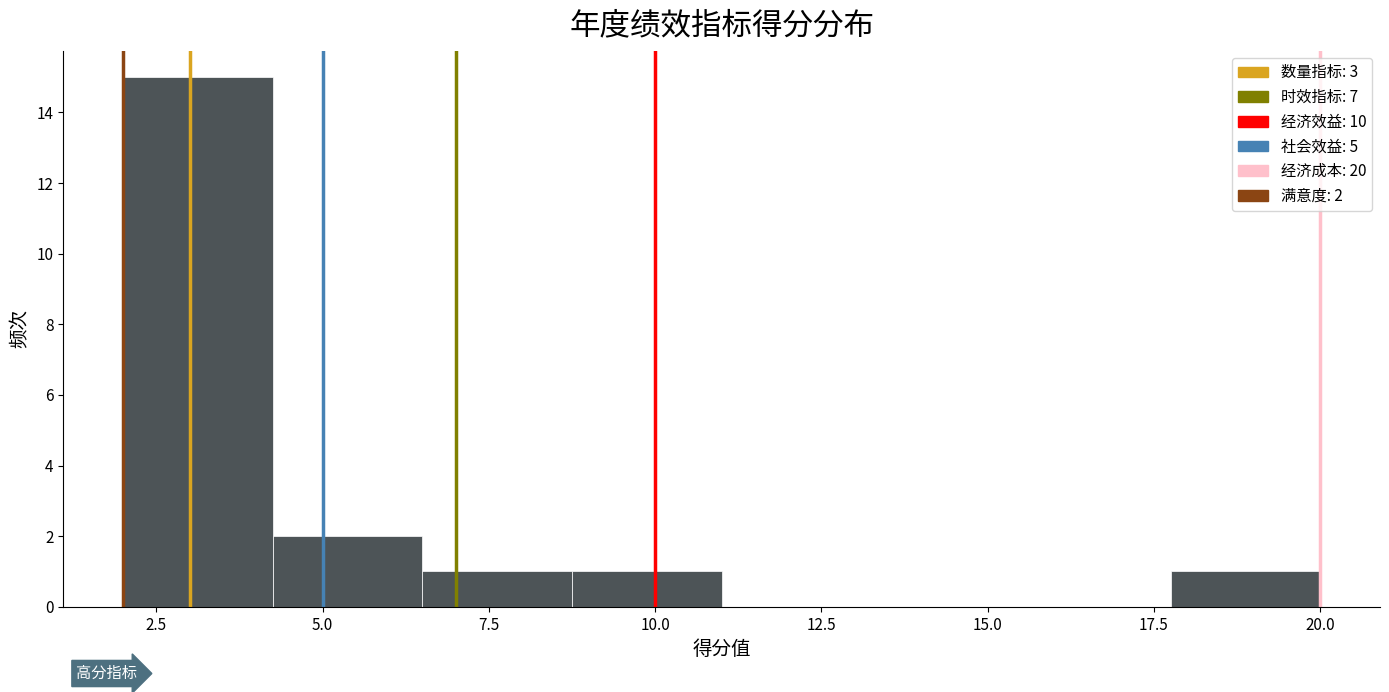

Over which range of the x-axis is the bar tallest?

2.00 to 4.25